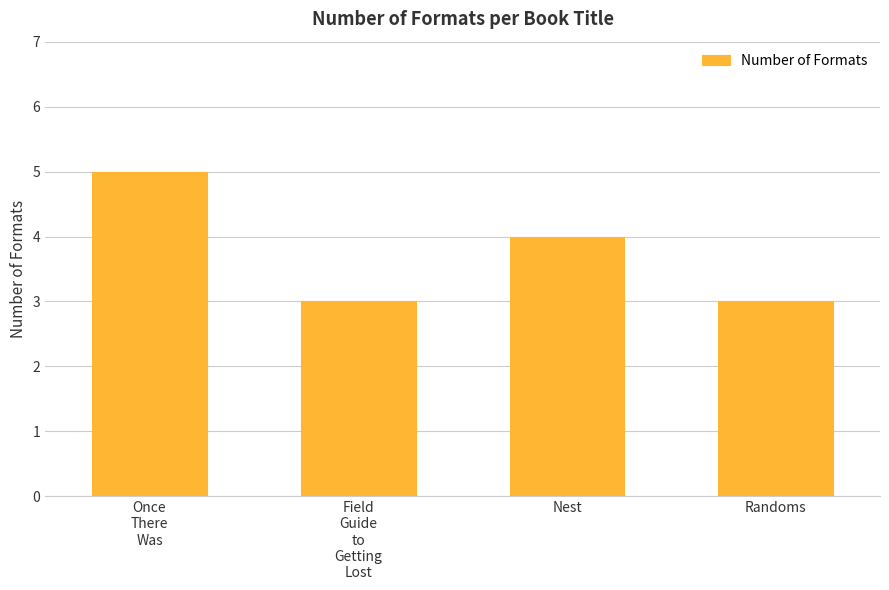

How many bars are there in total?

4